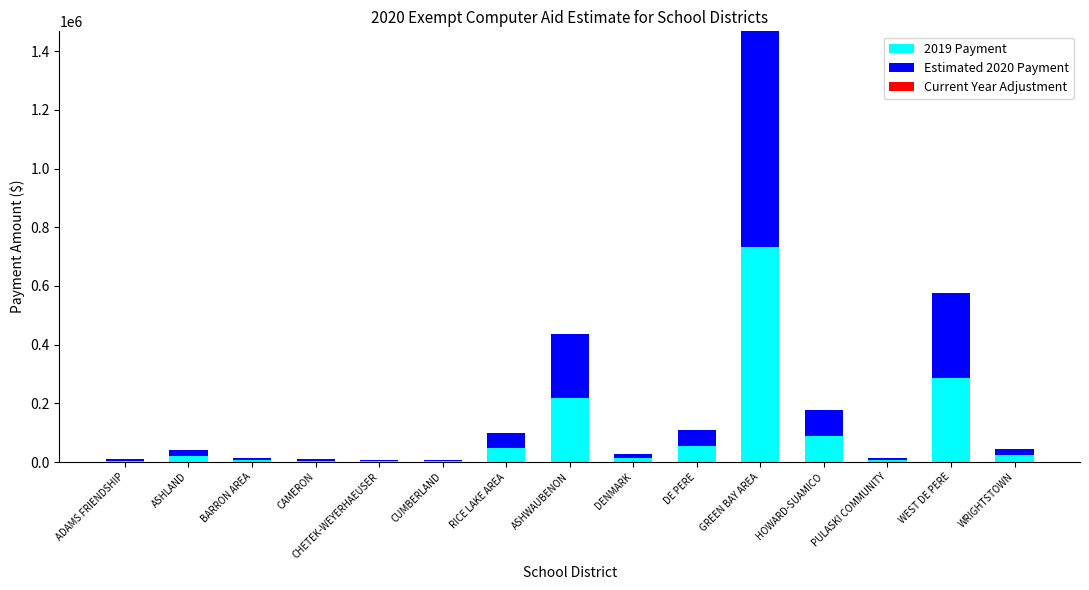

At which category is the sum across all series the highest?

GREEN BAY AREA